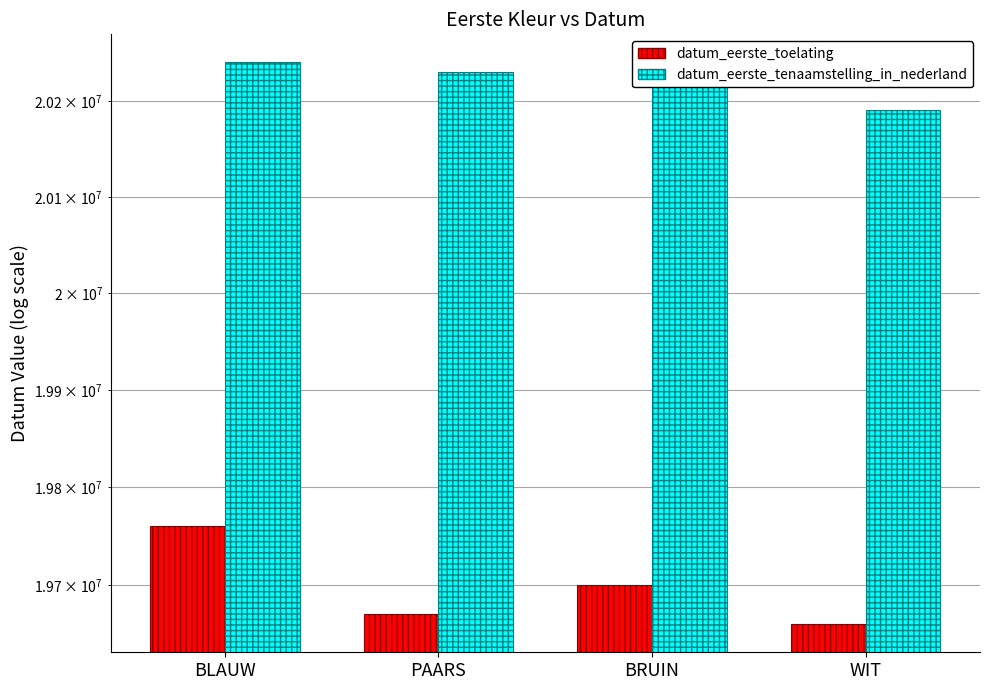

Count the number of data series in this chart.

2